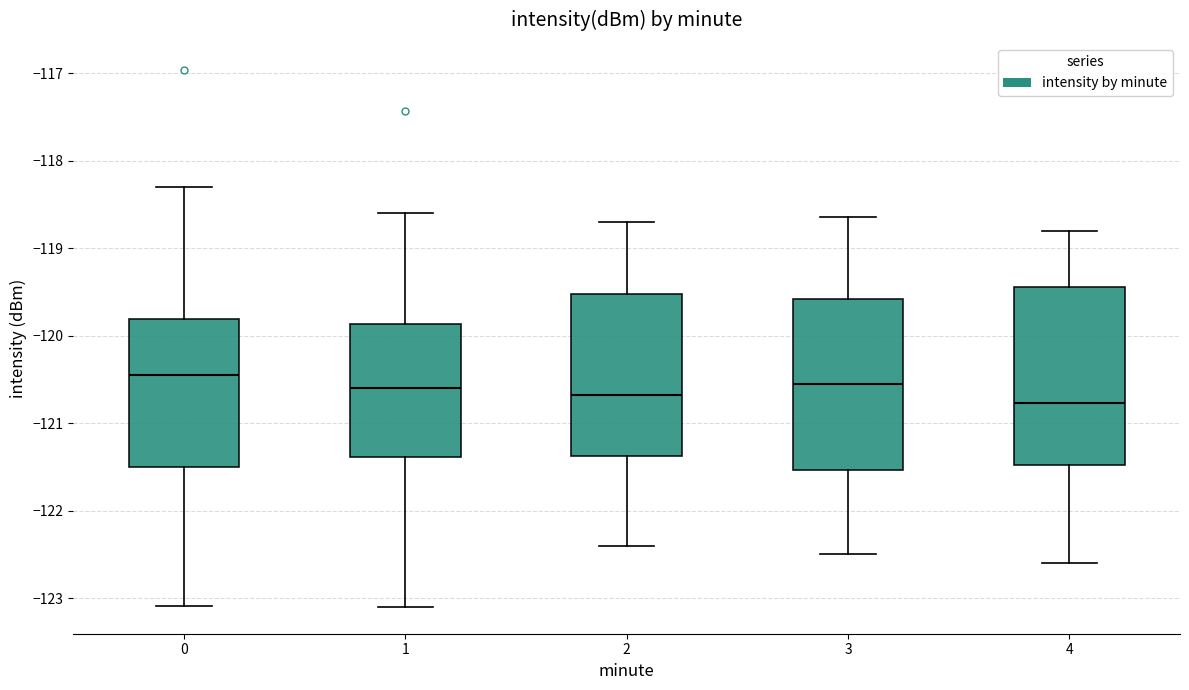

Reading left to right, transcribe this box plot: for each box, give where its median line is, the range the box spans, and where its two whiskers end, as read against the y-axis. The values are not printed on the chart, so give them approximately, as read against the axis.

0: median -120.5, box -121.5 to -119.8, whiskers -123.1 to -118.3
1: median -120.6, box -121.4 to -119.9, whiskers -123.1 to -118.6
2: median -120.7, box -121.4 to -119.5, whiskers -122.4 to -118.7
3: median -120.5, box -121.5 to -119.6, whiskers -122.5 to -118.6
4: median -120.8, box -121.5 to -119.4, whiskers -122.6 to -118.8